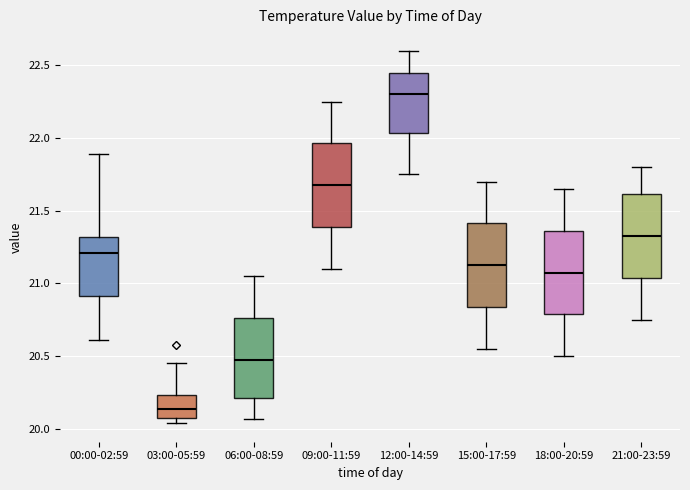

Where does the median line of the box for 18:00-20:59 sit on the y-axis? The values are not printed on the chart, so give them approximately, as read against the axis.

21.10